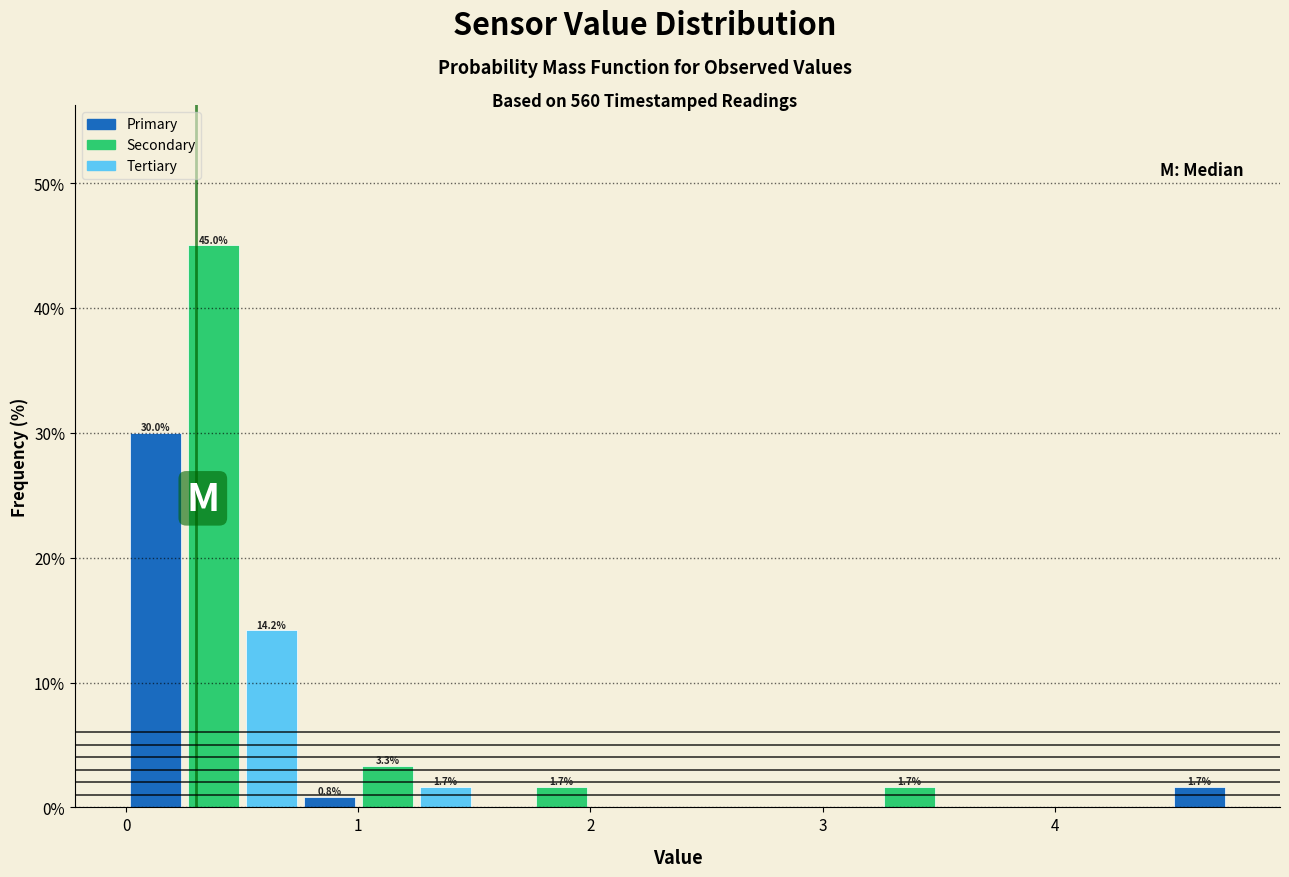

Around what value on the x-axis is the tallest bar? Give the approximate position of its centre, as read against the axis.

0.4